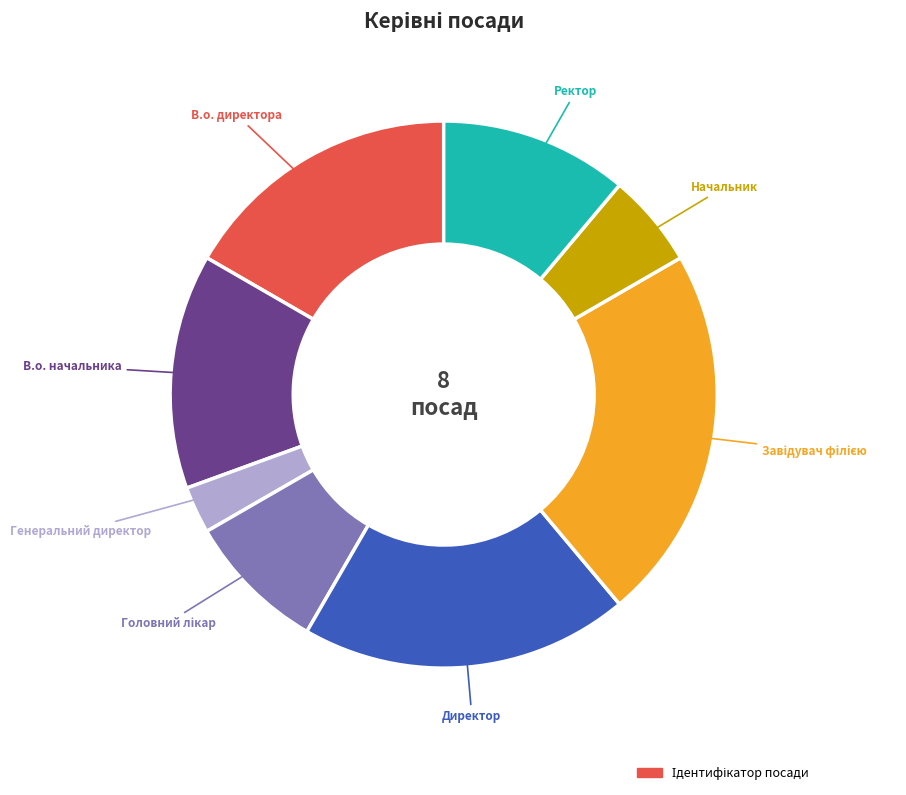

Does any single category account for the majority?

No